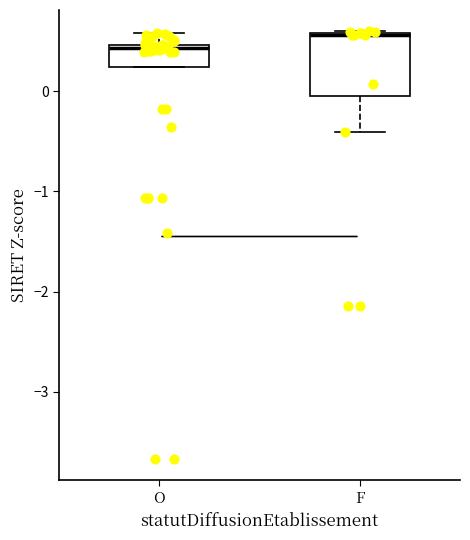

Reading left to right, transcribe this box plot: for each box, give where its median line is, the range the box spans, and where its two whiskers end, as read against the y-axis. The values are not printed on the chart, so give them approximately, as read against the axis.

O: median 0.4, box 0.2 to 0.5, whiskers 0.2 to 0.6
F: median 0.6, box -0.1 to 0.6, whiskers -0.4 to 0.6